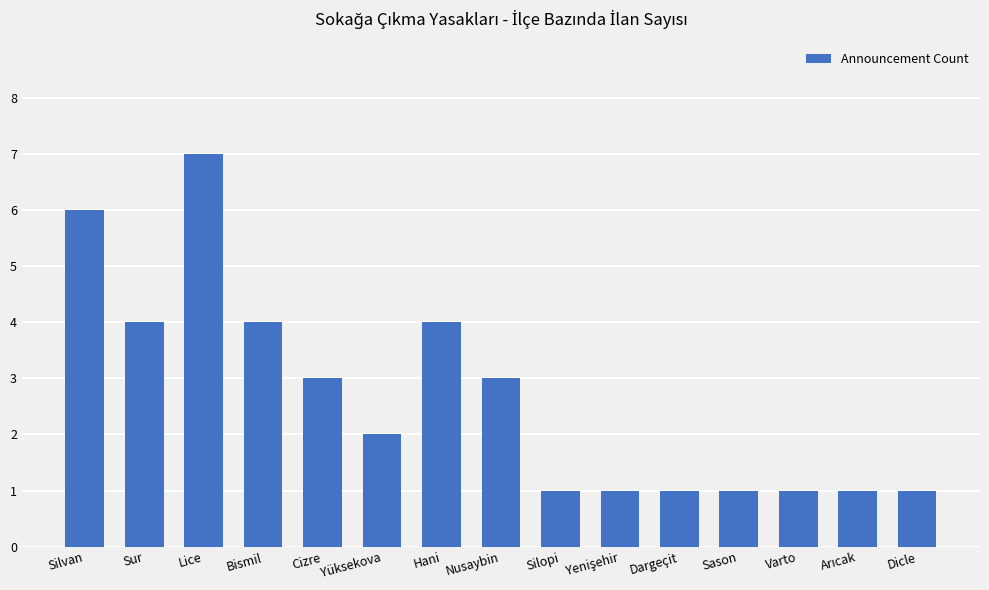

True or false: the data shows 6 at Sur.

False